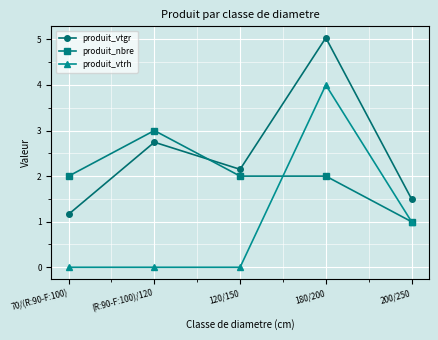

Which series has the largest range (max minus min)?

produit_vtrh